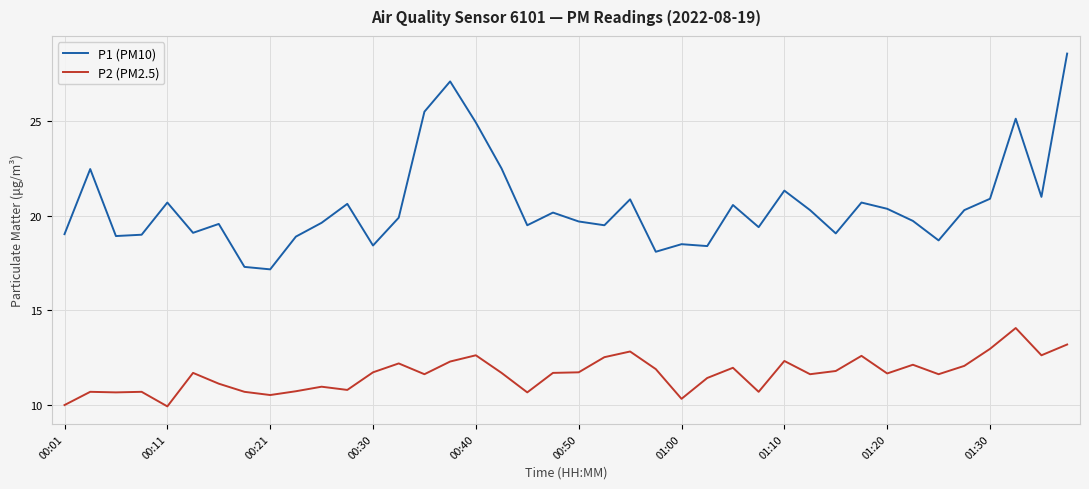

What is the difference between the maximum and minimum values in the P2 (PM2.5) series?

4.1